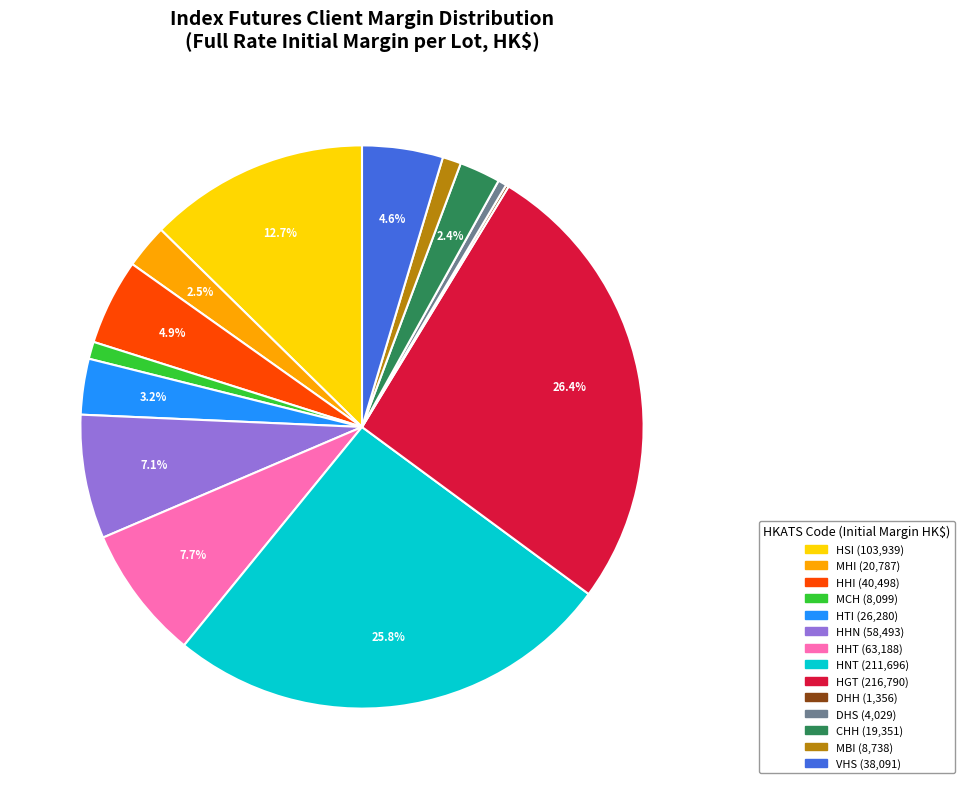

Which category has the biggest portion of the pie?

HGT